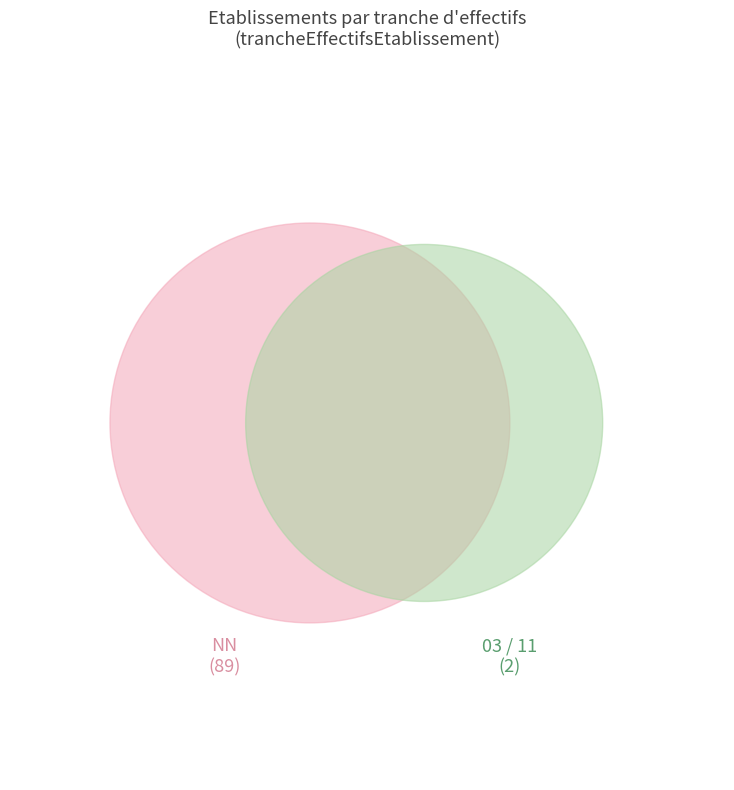

What is the largest slice in the pie chart?

NN